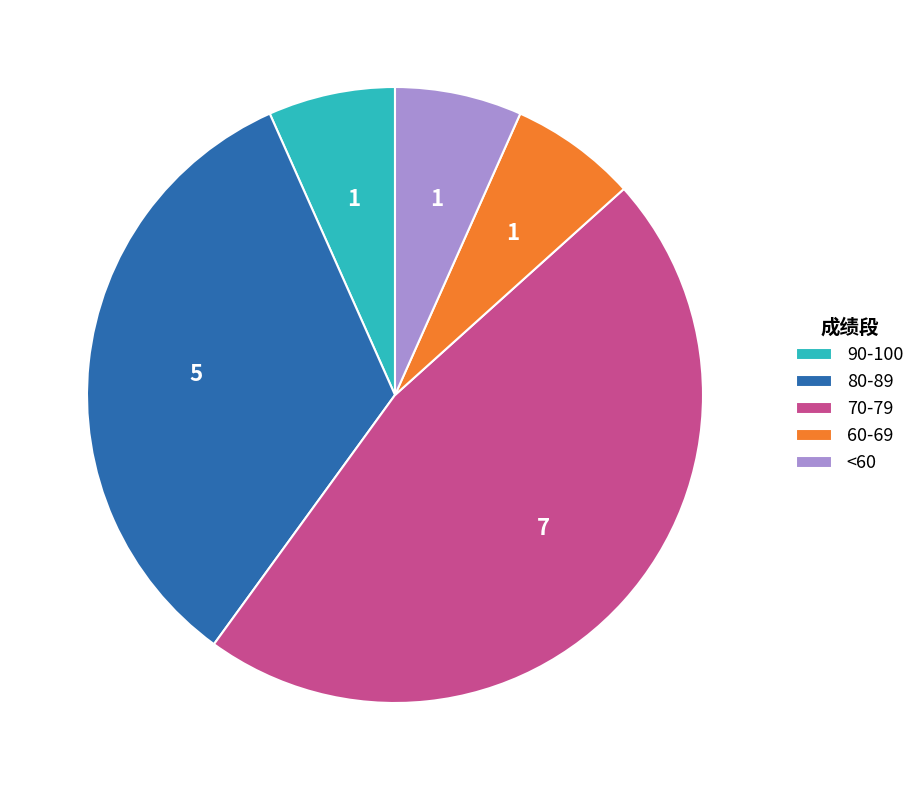

Which has a higher value, 80-89 or 60-69?

80-89